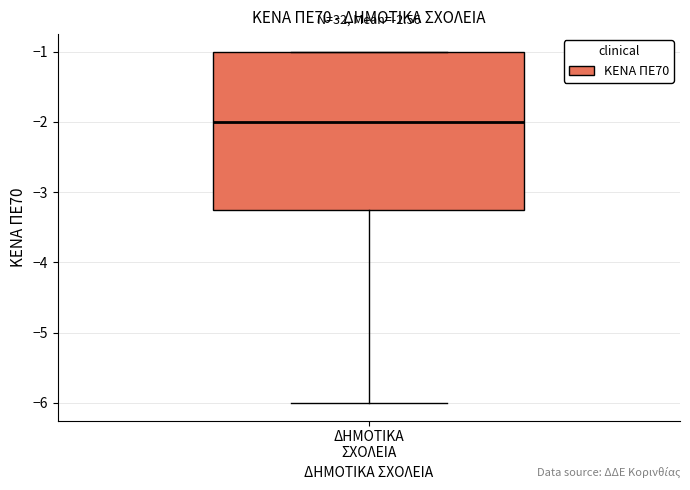

Transcribe this box plot: give where the median line is, the range the box spans, and where the two whiskers end, as read against the y-axis. The values are not printed on the chart, so give them approximately, as read against the axis.

median -2.0, box -3.2 to -1.0, whiskers -6.0 to -1.0